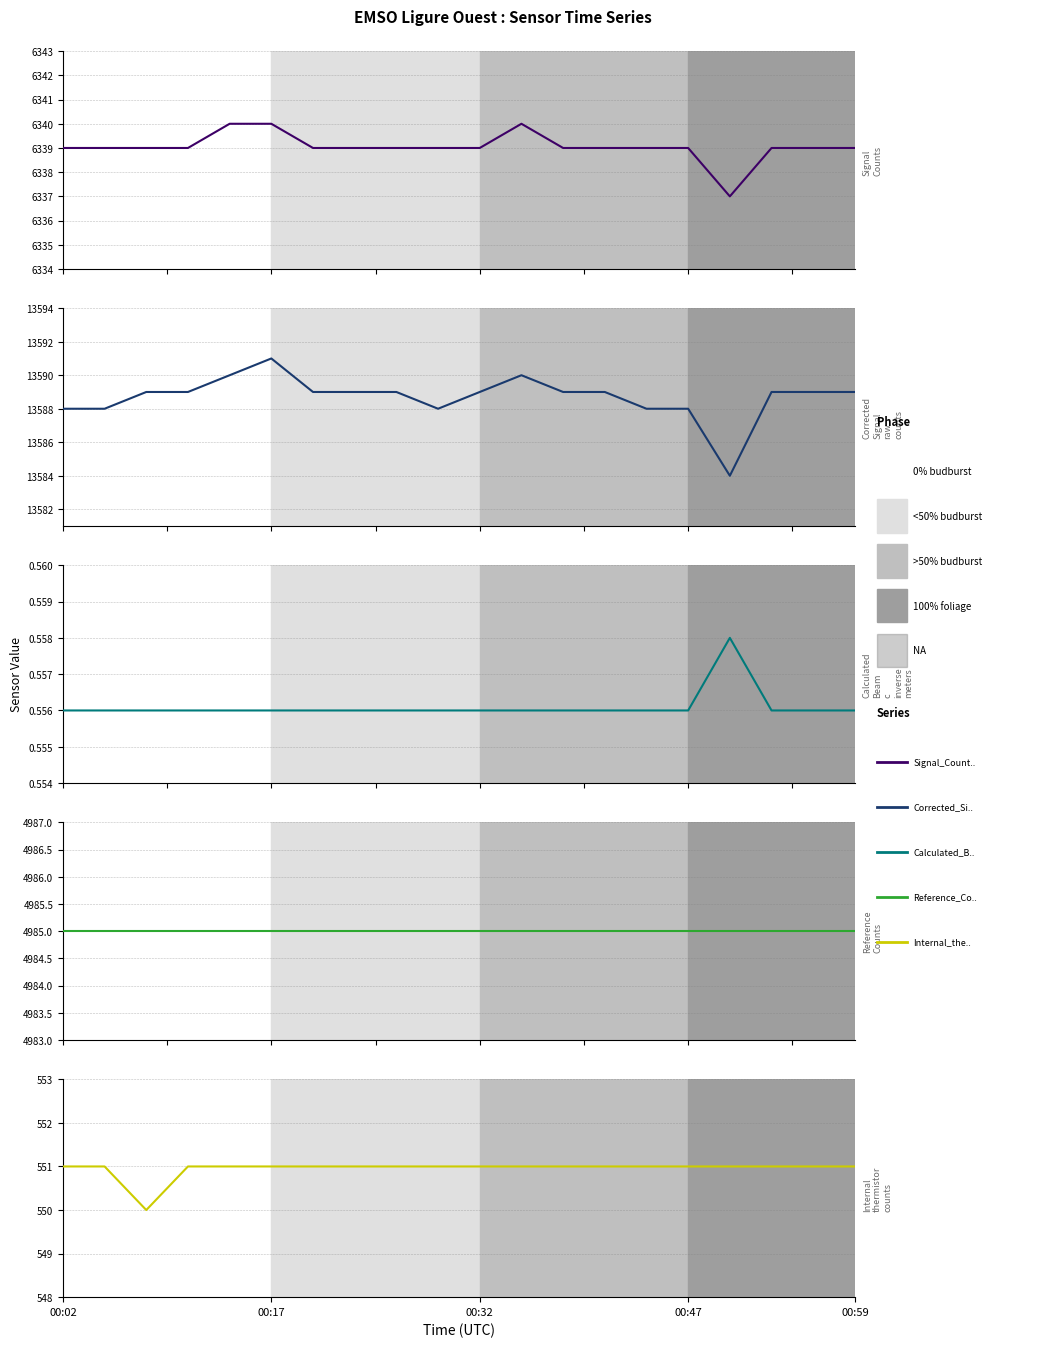

Where is Reference_Counts nearest to the value 4985?

00:02